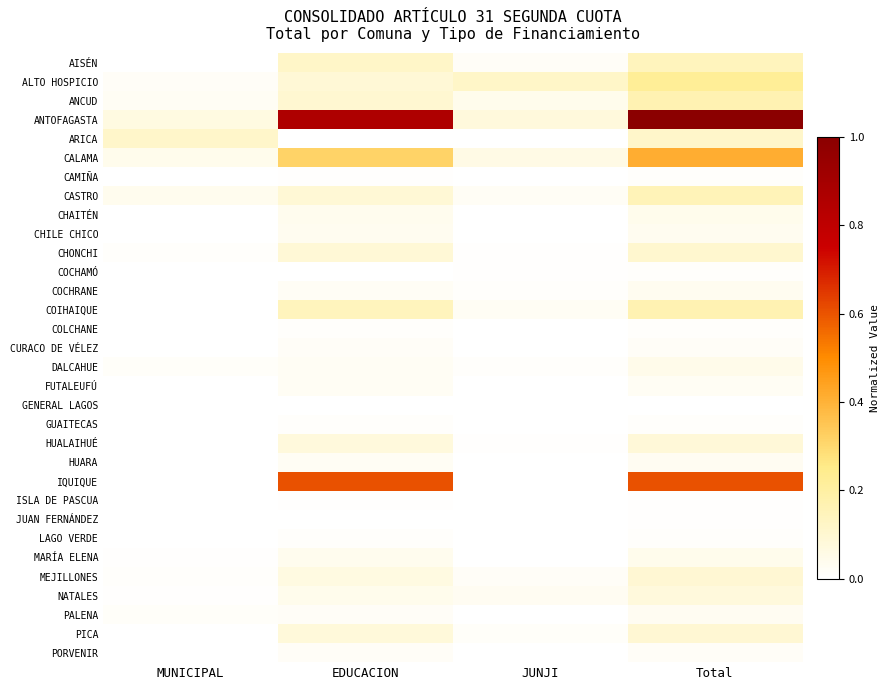

At how many categories does at least one series exceed 0?

4